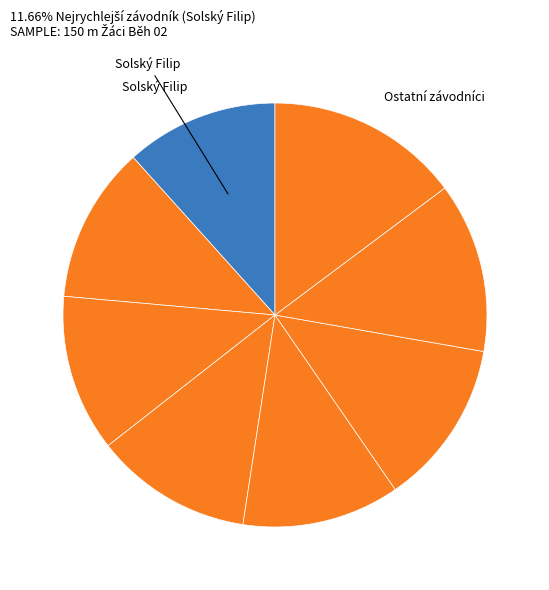

How many slices are in this pie chart?

8